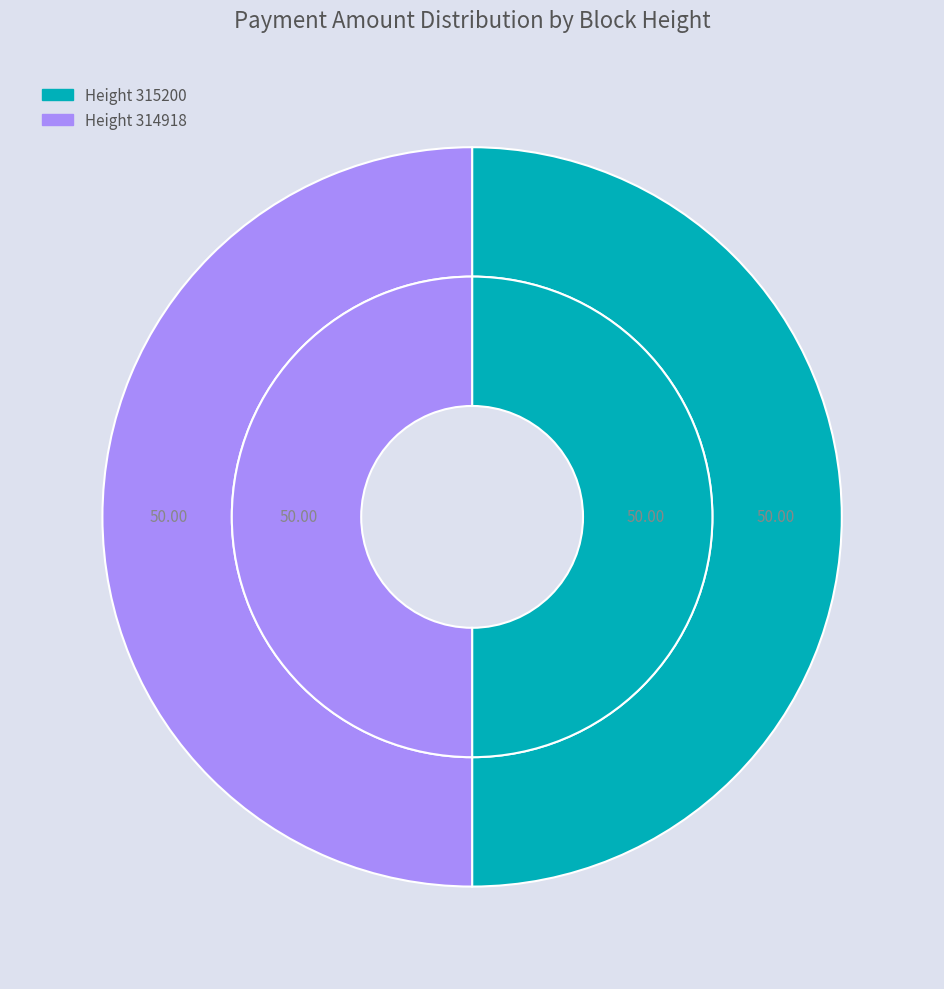

Combined, do 315200 and 314918 account for over 50%?

Yes